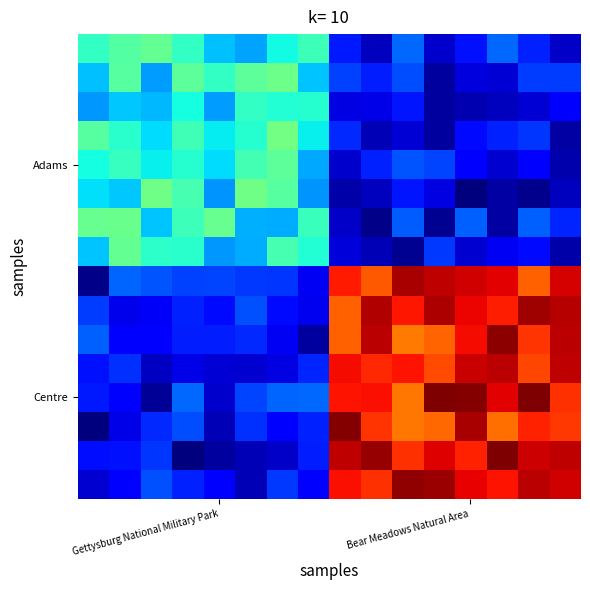

Count the number of categories in the chart.

16